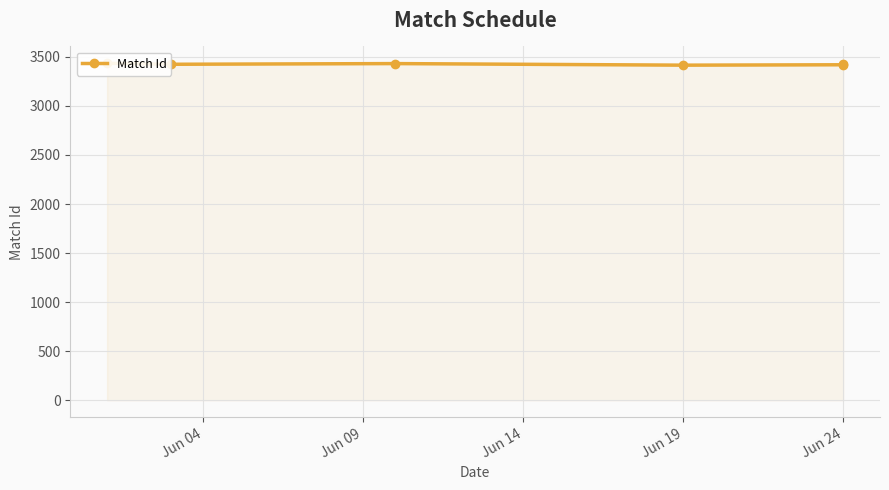

What is the sum of all values?

20548